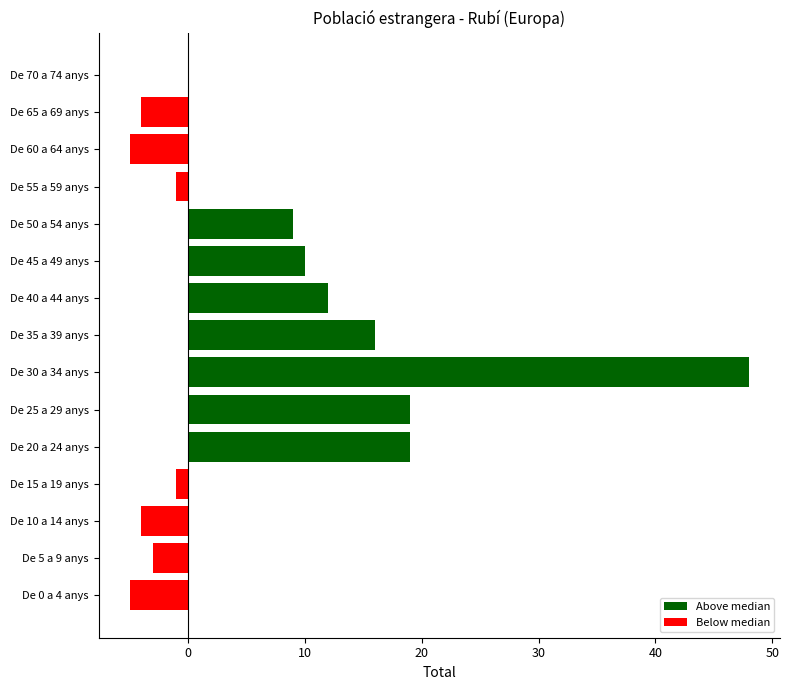

What is the maximum value shown in the chart?

48